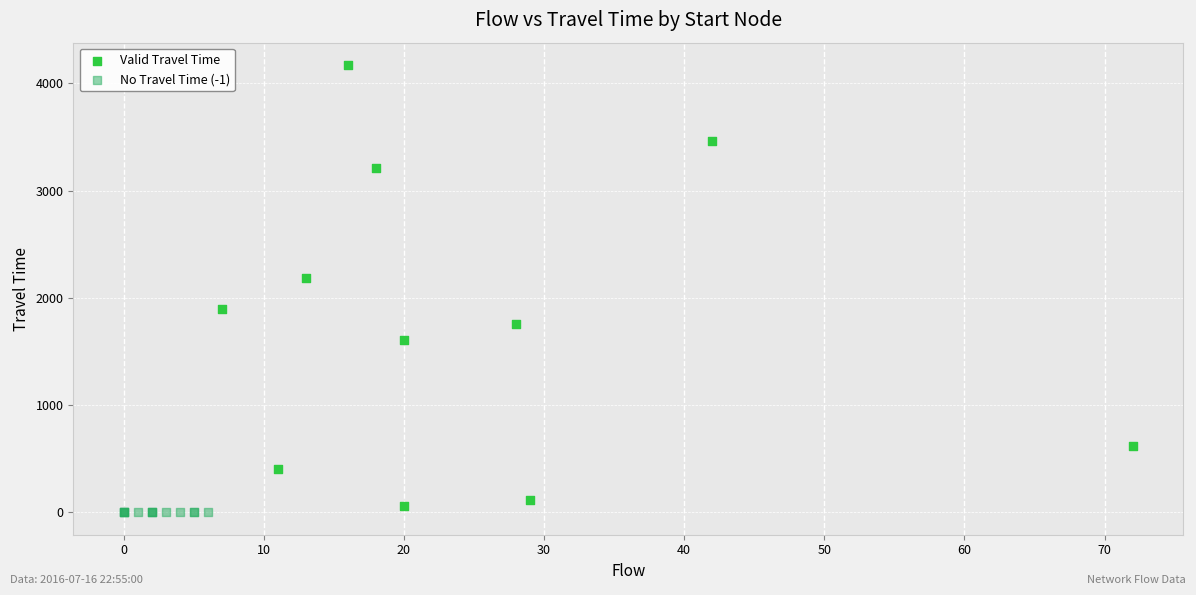

What are all the series names shown in the legend?

Valid Travel Time, No Travel Time (-1)